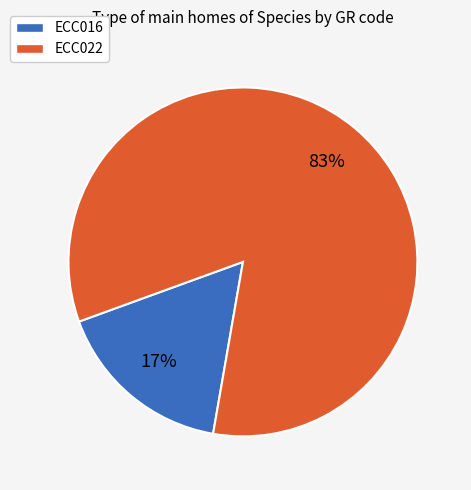

How many segments does this pie chart have?

2